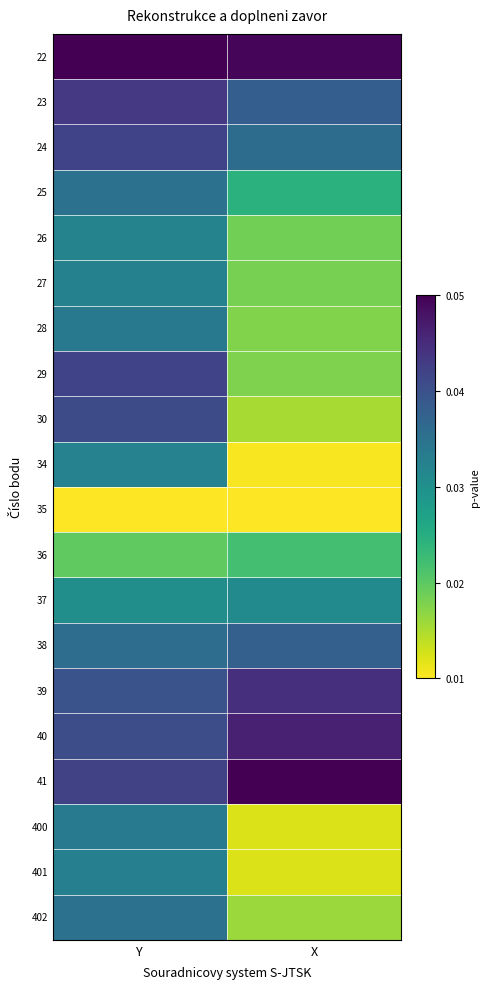

Which has a higher value, X or Y?

Y